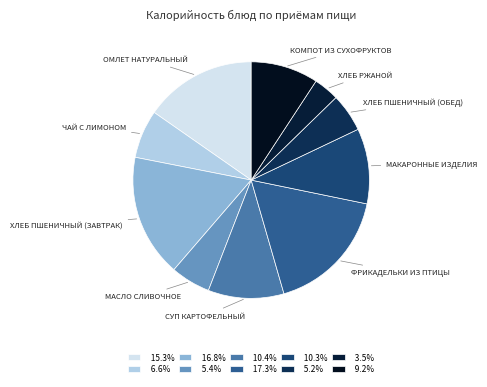

Count the number of slices in the pie.

10